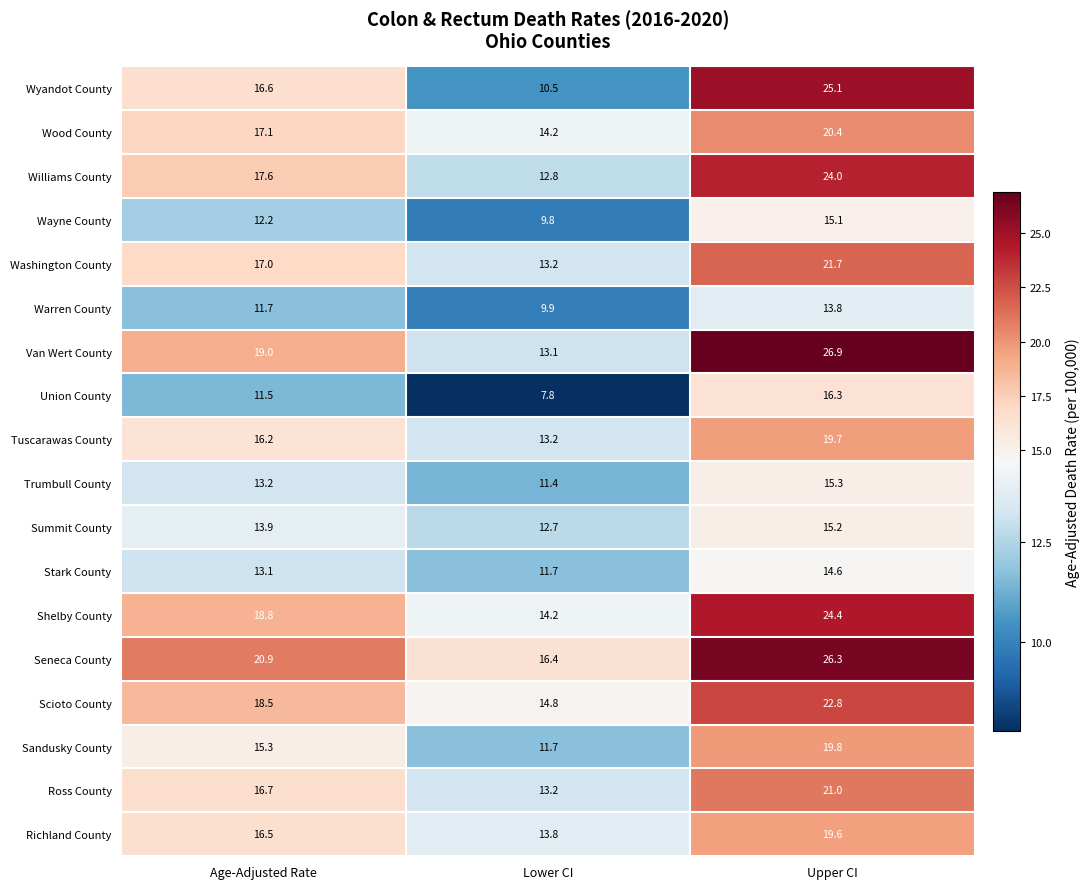

True or false: Sandusky County has a value of 15.3 at Age-Adjusted Rate.

True